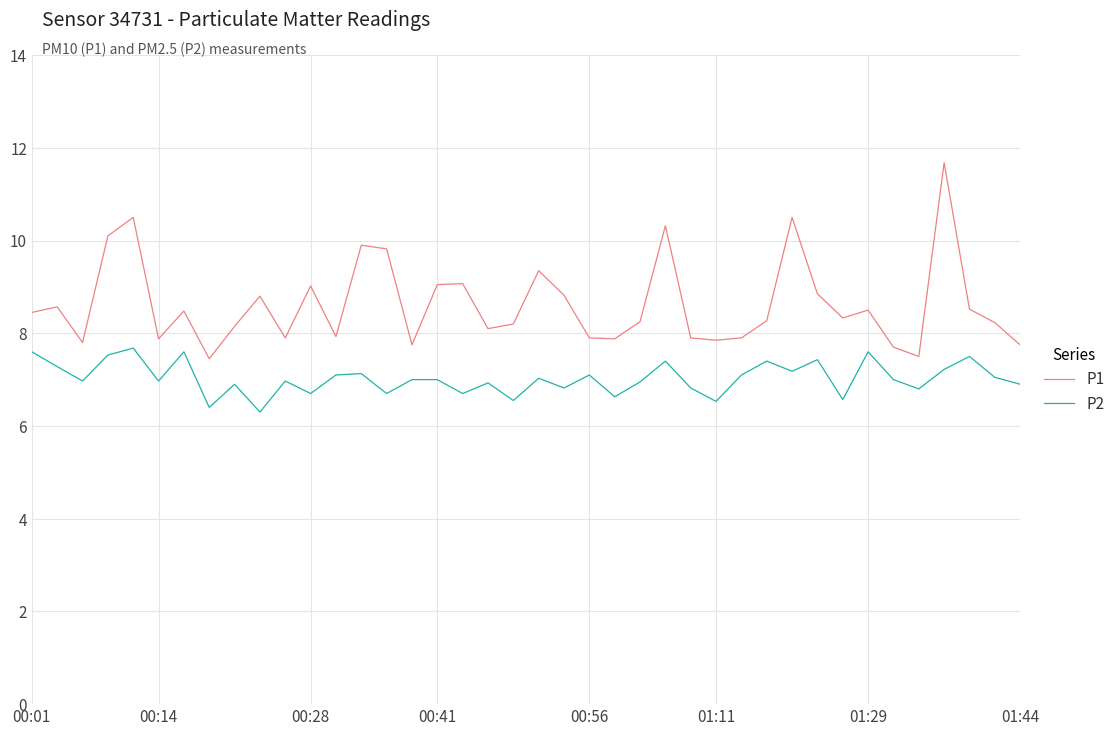

Which series has the widest spread of values?

P1